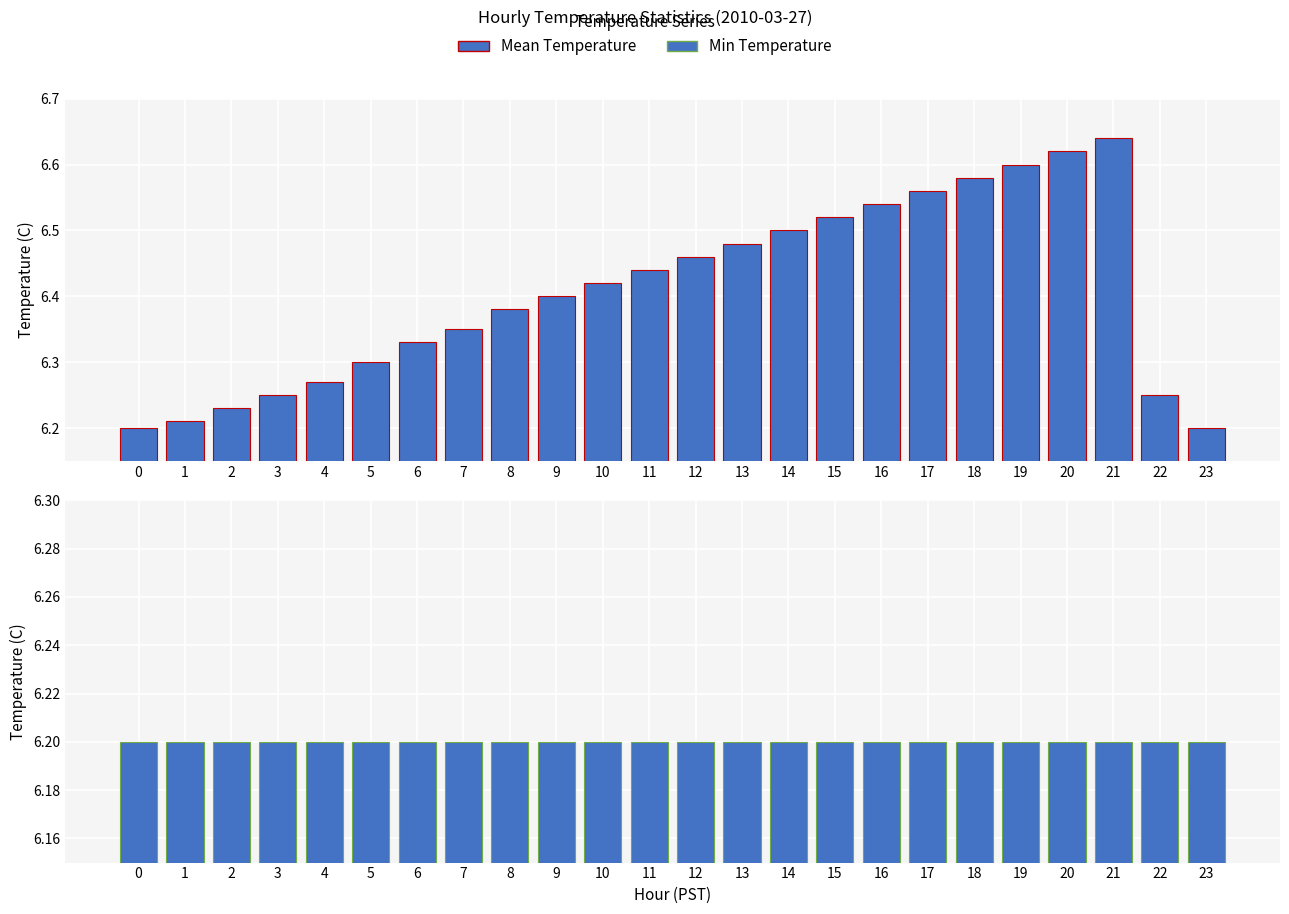

Rank the series by their average value, from lowest to highest.

Min Temperature, Mean Temperature